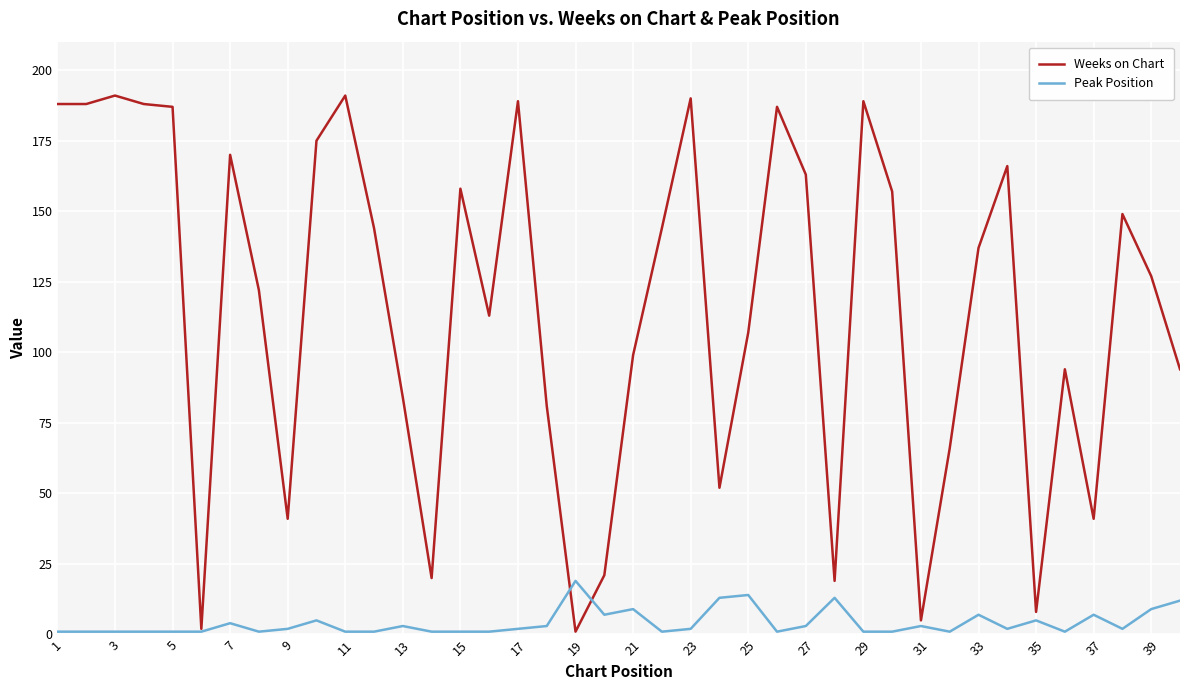

Which series has the widest spread of values?

Weeks on Chart